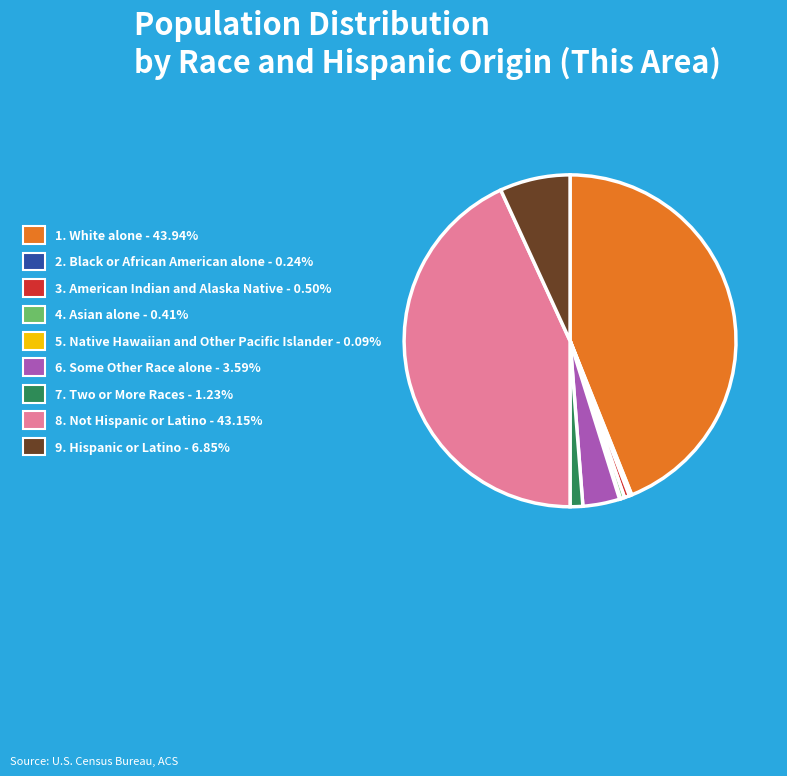

Does any single category account for the majority?

No